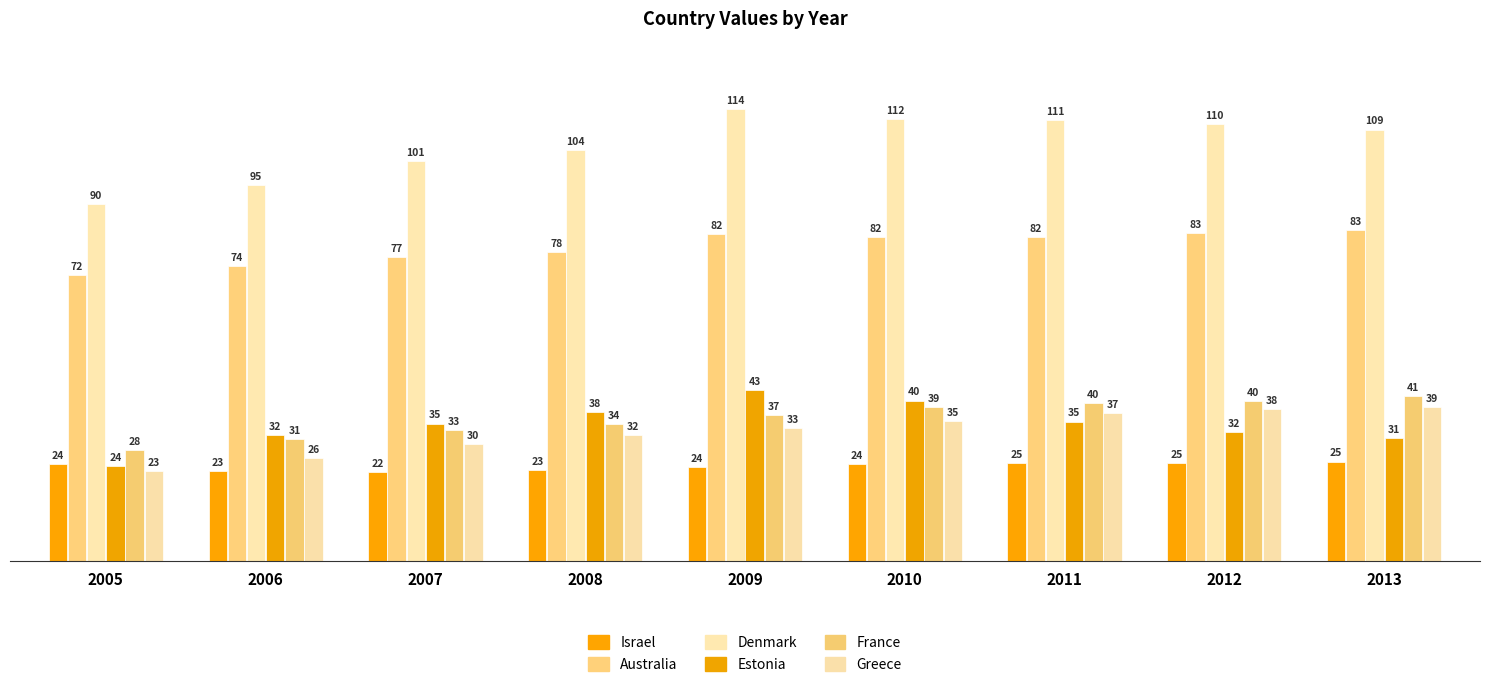

What is the value of the Israel bar at the 9th from the left?

25.0